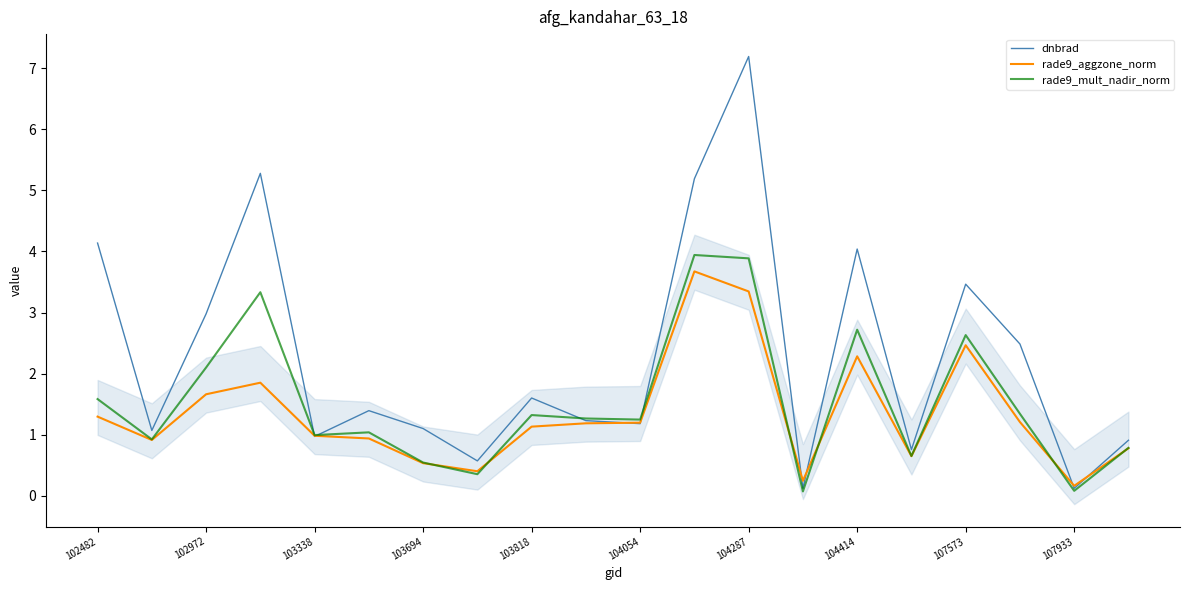

The value of rade9_aggzone_norm at 102482 is 1.3. True or false?

True